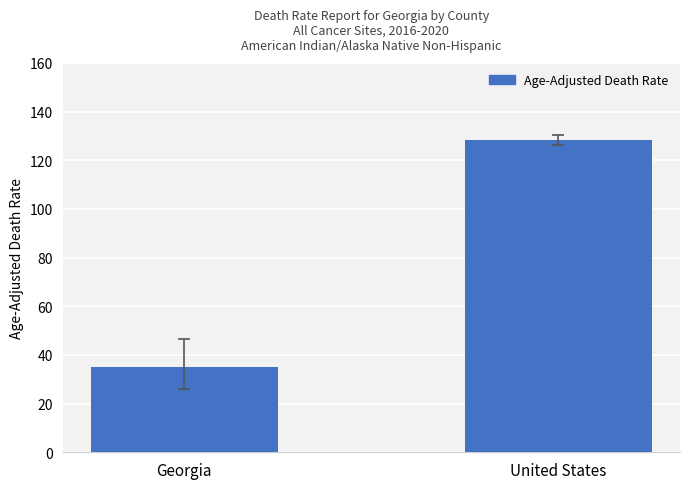

What is the difference between the maximum and minimum values?

93.2